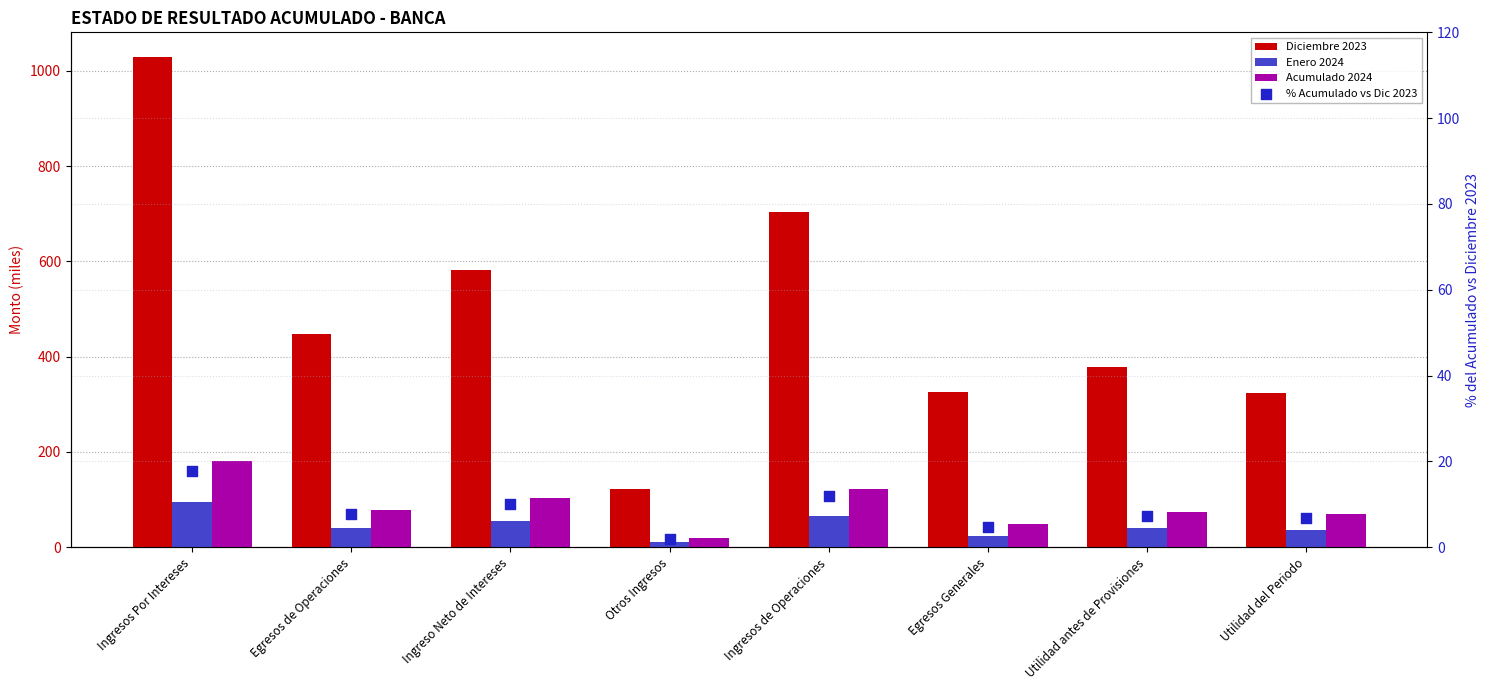

What are all the series names shown in the legend?

Diciembre 2023, Enero 2024, Acumulado 2024, % Acumulado vs Dic 2023